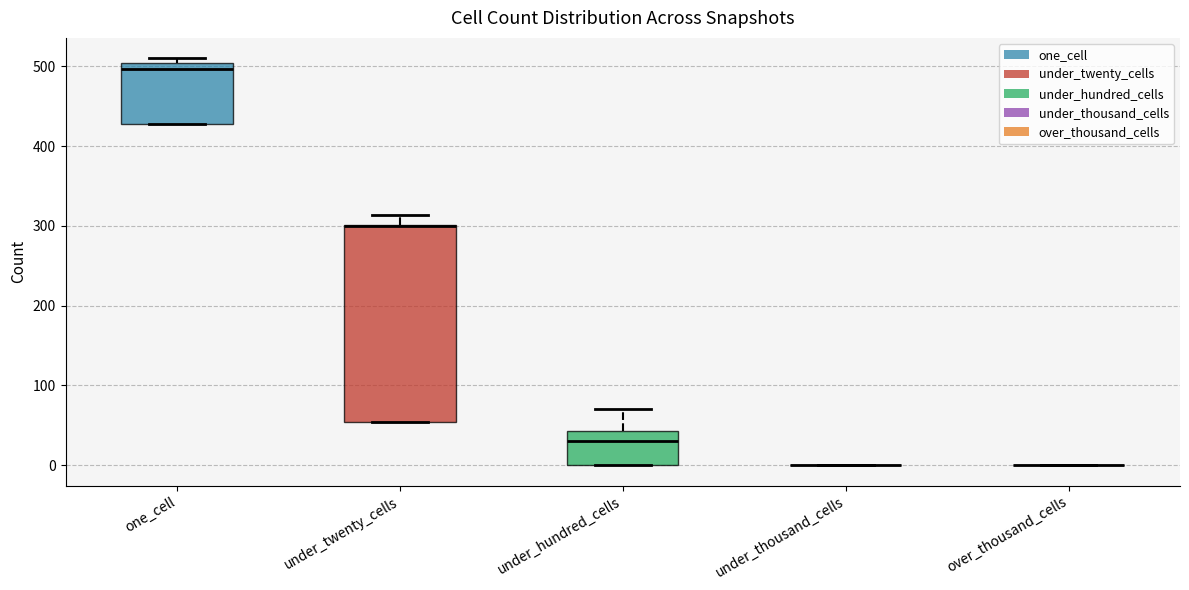

Reading left to right, read every box against the y-axis: the position of its median line, the range the box covers, and the ends of its whiskers. The values are not printed on the chart, so give them approximately, as read against the axis.

one_cell: median 500 (just below the box's upper edge), box 430 to 500, whiskers 430 to 510
under_twenty_cells: median 300 (drawn on the box's upper edge), box 50 to 300, whiskers 50 to 310
under_hundred_cells: median 30, box 0 to 40, whiskers 0 to 70
under_thousand_cells: box collapsed to a line at 0, whiskers 0 to 0
over_thousand_cells: box collapsed to a line at 0, whiskers 0 to 0